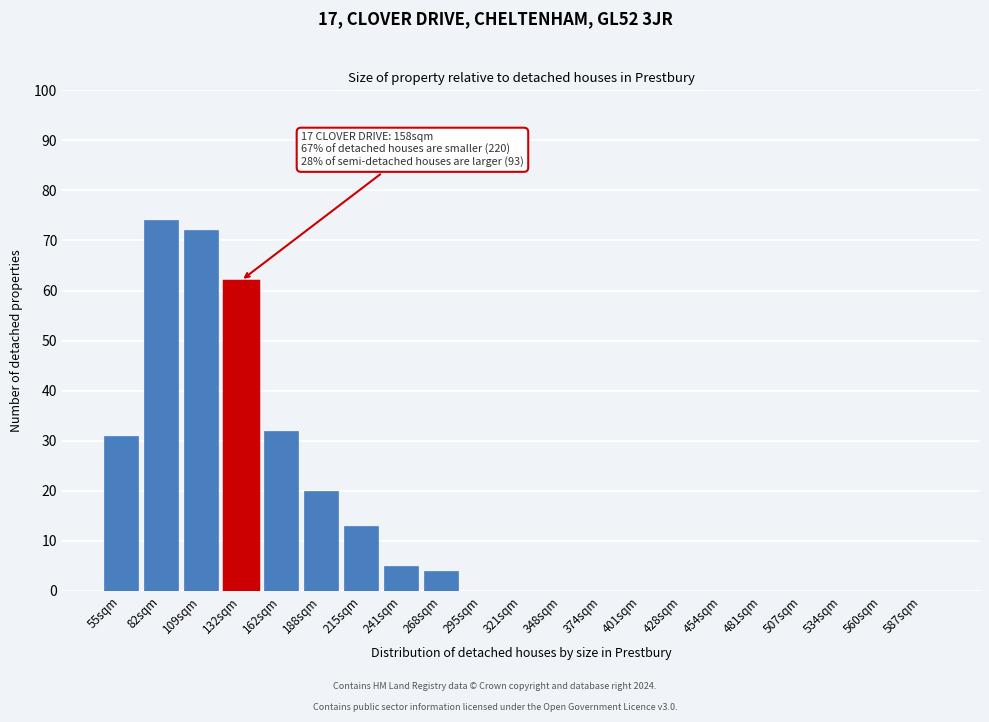

Reading right to left, extract all data points from this chart.

587sqm=0	560sqm=0	534sqm=0	507sqm=0	481sqm=0	454sqm=0	428sqm=0	401sqm=0	374sqm=0	348sqm=0	321sqm=0	295sqm=0	268sqm=4	241sqm=5	215sqm=13	188sqm=20	162sqm=32	132sqm=62	109sqm=72	82sqm=74	55sqm=31